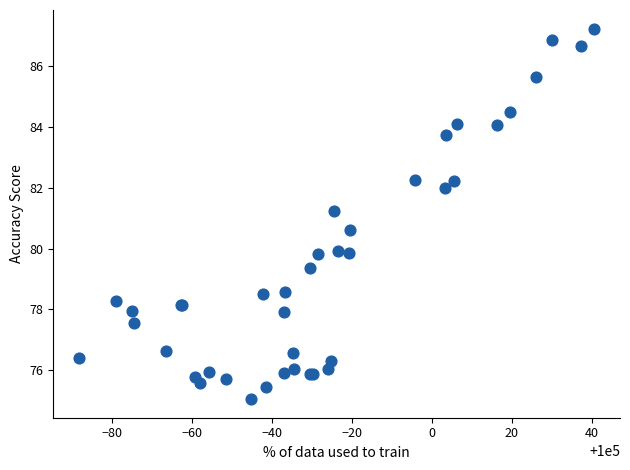

What Y value in the scatter plot is closest to 81?

81.2